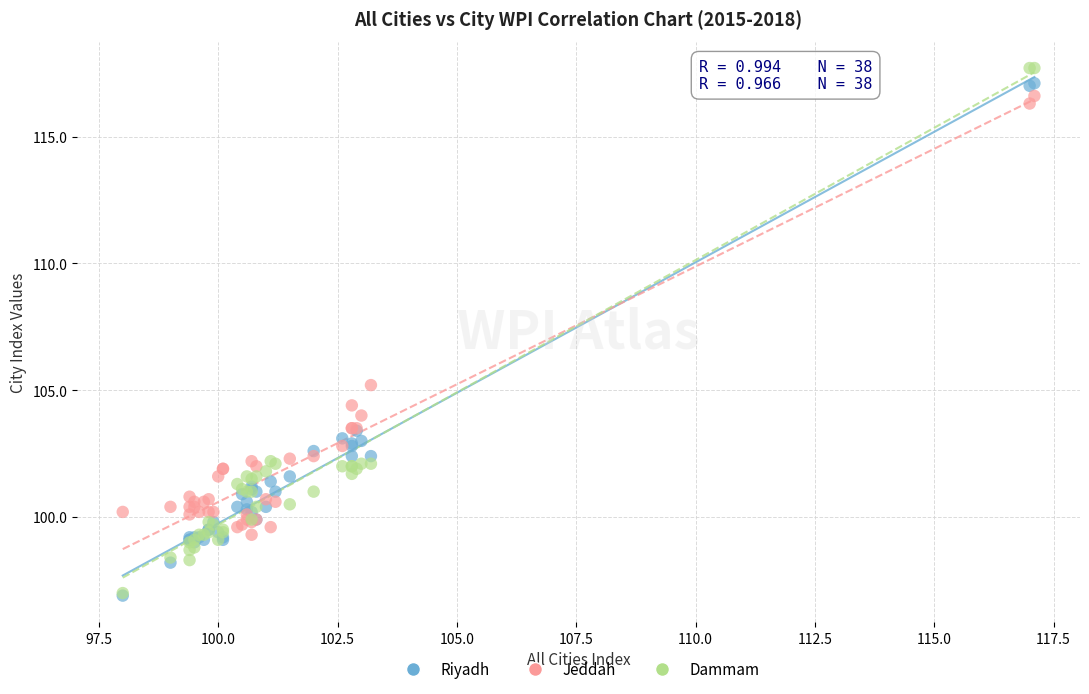

Which series has the largest Y range (max minus min)?

Dammam